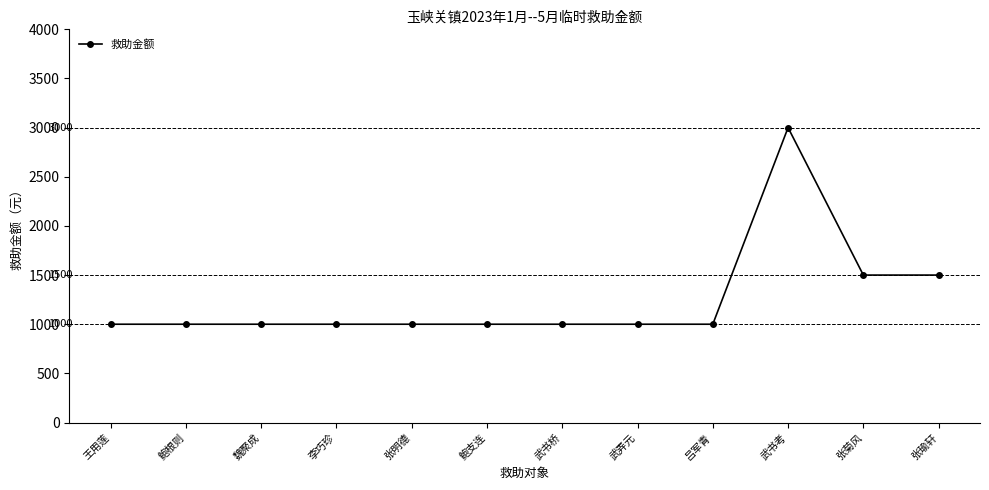

Count the values in the range 1000 to 1500.

11